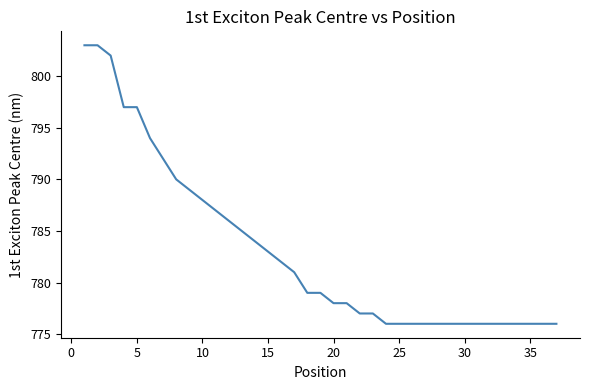

What is the difference between the maximum and minimum values?

27